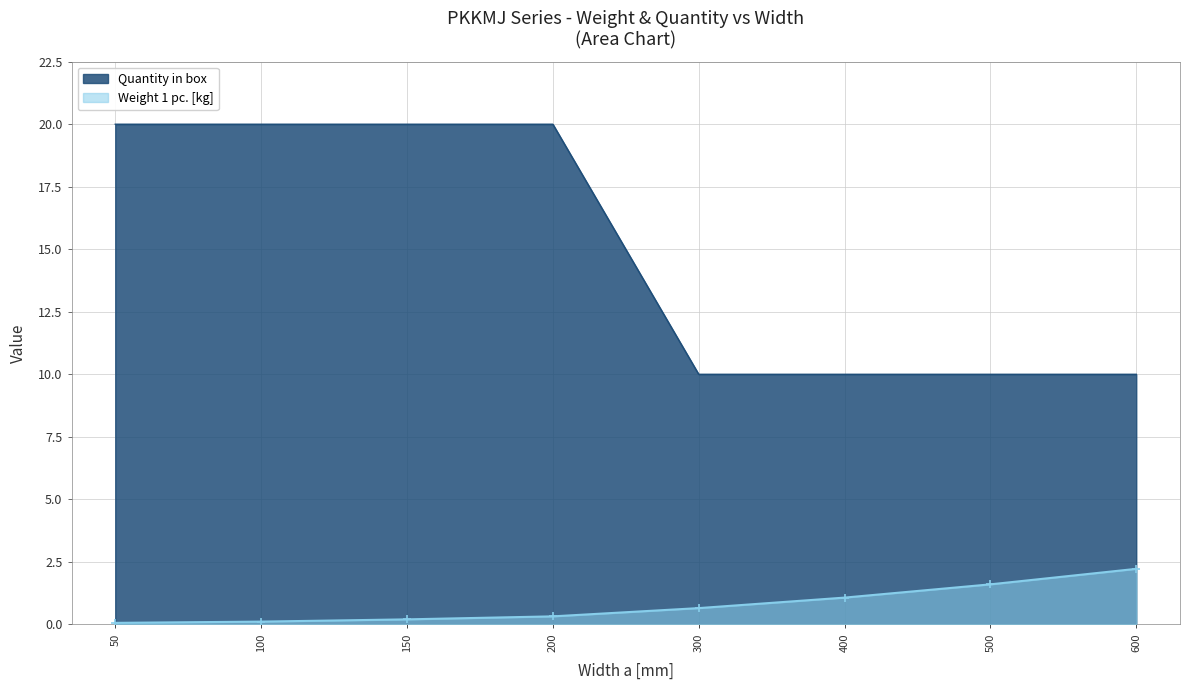

How many values in the Quantity in box series are below 20?

4